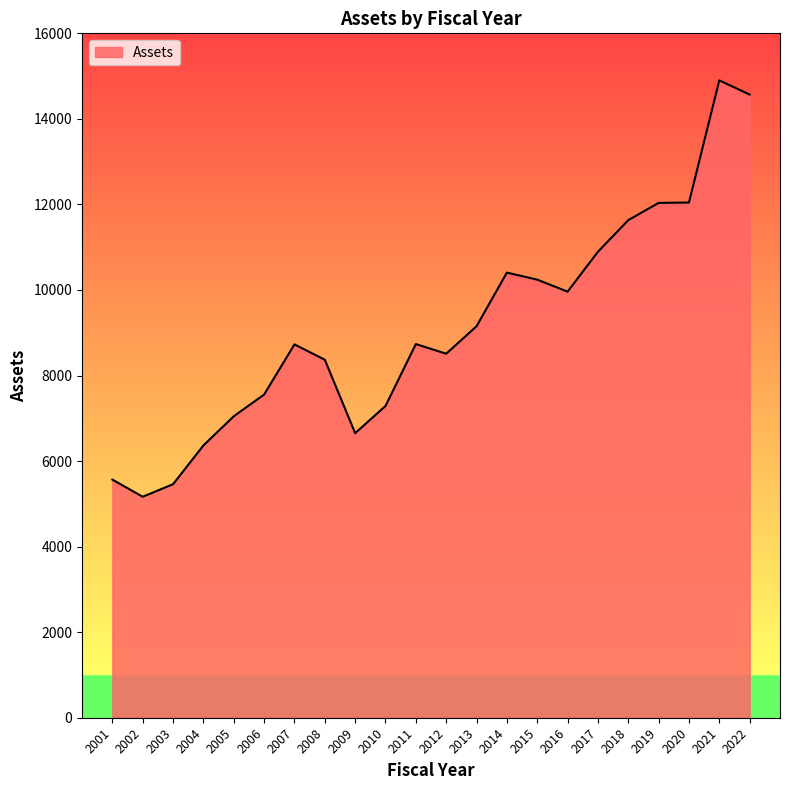

True or false: the data shows 2142.1 at 2002.

False